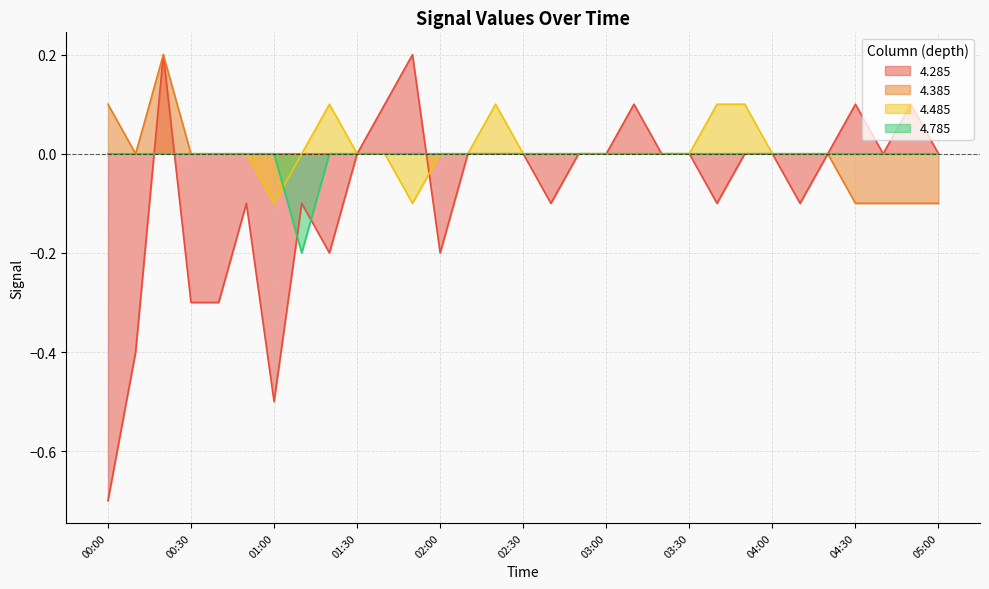

Reading left to right, list all the values displayed in this chart.

4.285: 00:00=-0.7	00:10=-0.4	00:20=0.2	00:30=-0.3	00:40=-0.3	00:50=-0.1	01:00=-0.5	01:10=-0.1	01:20=-0.2	01:30=-0.0	01:40=0.1	01:50=0.2	02:00=-0.2	02:10=-0.0	02:20=-0.0	02:30=0.0	02:40=-0.1	02:50=-0.0	03:00=0.0	03:10=0.1	03:20=0.0	03:30=0.0	03:40=-0.1	03:50=0.0	04:00=0.0	04:10=-0.1	04:20=0.0	04:30=0.1	04:40=0.0	04:50=0.1	05:00=0.0
4.385: 00:00=0.1	00:10=-0.0	00:20=0.2	00:30=-0.0	00:40=0.0	00:50=-0.0	01:00=-0.0	01:10=0.0	01:20=-0.0	01:30=0.0	01:40=0.0	01:50=0.0	02:00=0.0	02:10=-0.0	02:20=0.0	02:30=0.0	02:40=0.0	02:50=-0.0	03:00=0.0	03:10=0.0	03:20=0.0	03:30=0.0	03:40=0.0	03:50=0.0	04:00=-0.0	04:10=-0.0	04:20=0.0	04:30=-0.1	04:40=-0.1	04:50=-0.1	05:00=-0.1
4.485: 00:00=0.0	00:10=-0.0	00:20=-0.0	00:30=0.0	00:40=0.0	00:50=0.0	01:00=-0.1	01:10=0.0	01:20=0.1	01:30=0.0	01:40=-0.0	01:50=-0.1	02:00=-0.0	02:10=0.0	02:20=0.1	02:30=-0.0	02:40=0.0	02:50=0.0	03:00=0.0	03:10=-0.0	03:20=0.0	03:30=0.0	03:40=0.1	03:50=0.1	04:00=-0.0	04:10=0.0	04:20=0.0	04:30=-0.0	04:40=0.0	04:50=-0.0	05:00=0.0
4.785: 00:00=0.0	00:10=0.0	00:20=0.0	00:30=0.0	00:40=-0.0	00:50=-0.0	01:00=0.0	01:10=-0.2	01:20=-0.0	01:30=0.0	01:40=-0.0	01:50=0.0	02:00=-0.0	02:10=-0.0	02:20=0.0	02:30=-0.0	02:40=0.0	02:50=-0.0	03:00=-0.0	03:10=-0.0	03:20=0.0	03:30=0.0	03:40=0.0	03:50=0.0	04:00=0.0	04:10=0.0	04:20=0.0	04:30=0.0	04:40=0.0	04:50=0.0	05:00=-0.0